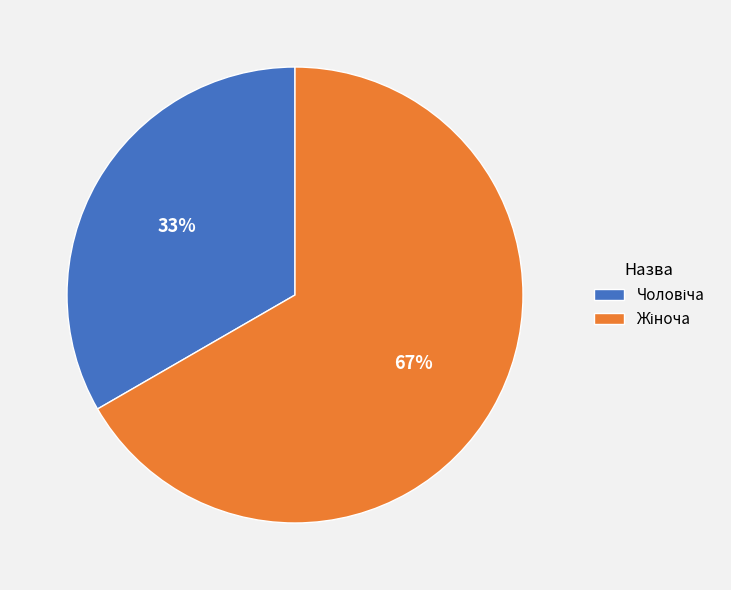

To the nearest percent, what is the average slice percentage?

50%